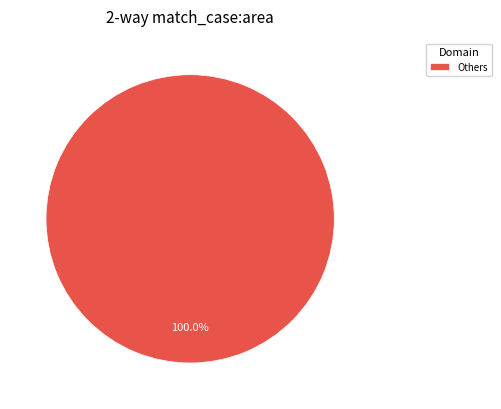

Is there any slice that represents more than half of the pie?

Yes